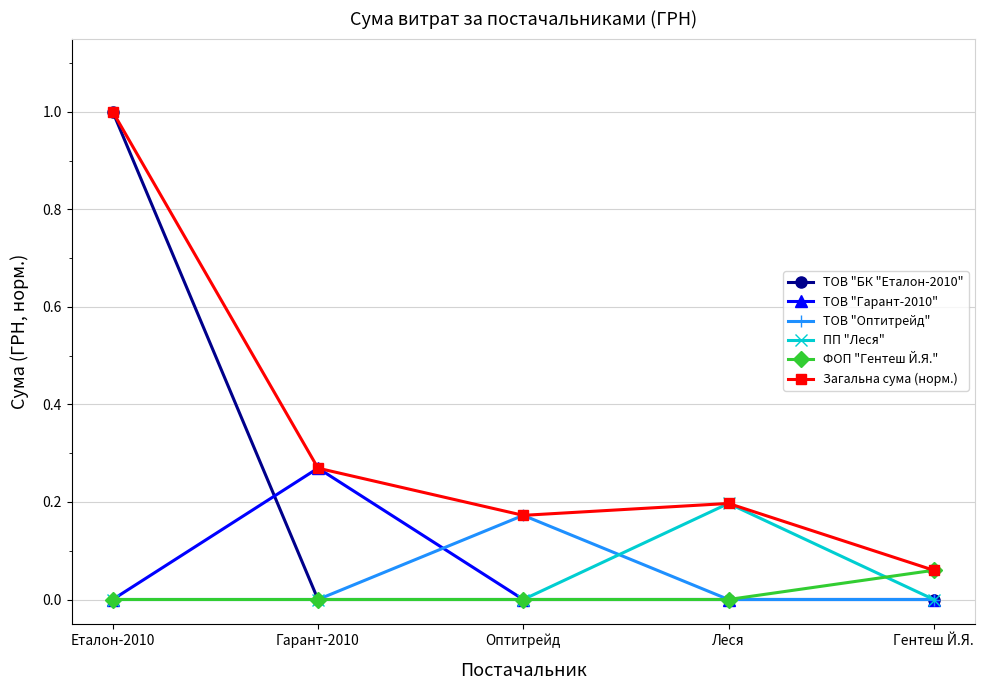

Is it true that ФОП "Гентеш Й.Я." equals 0.0 at Оптитрейд?

True